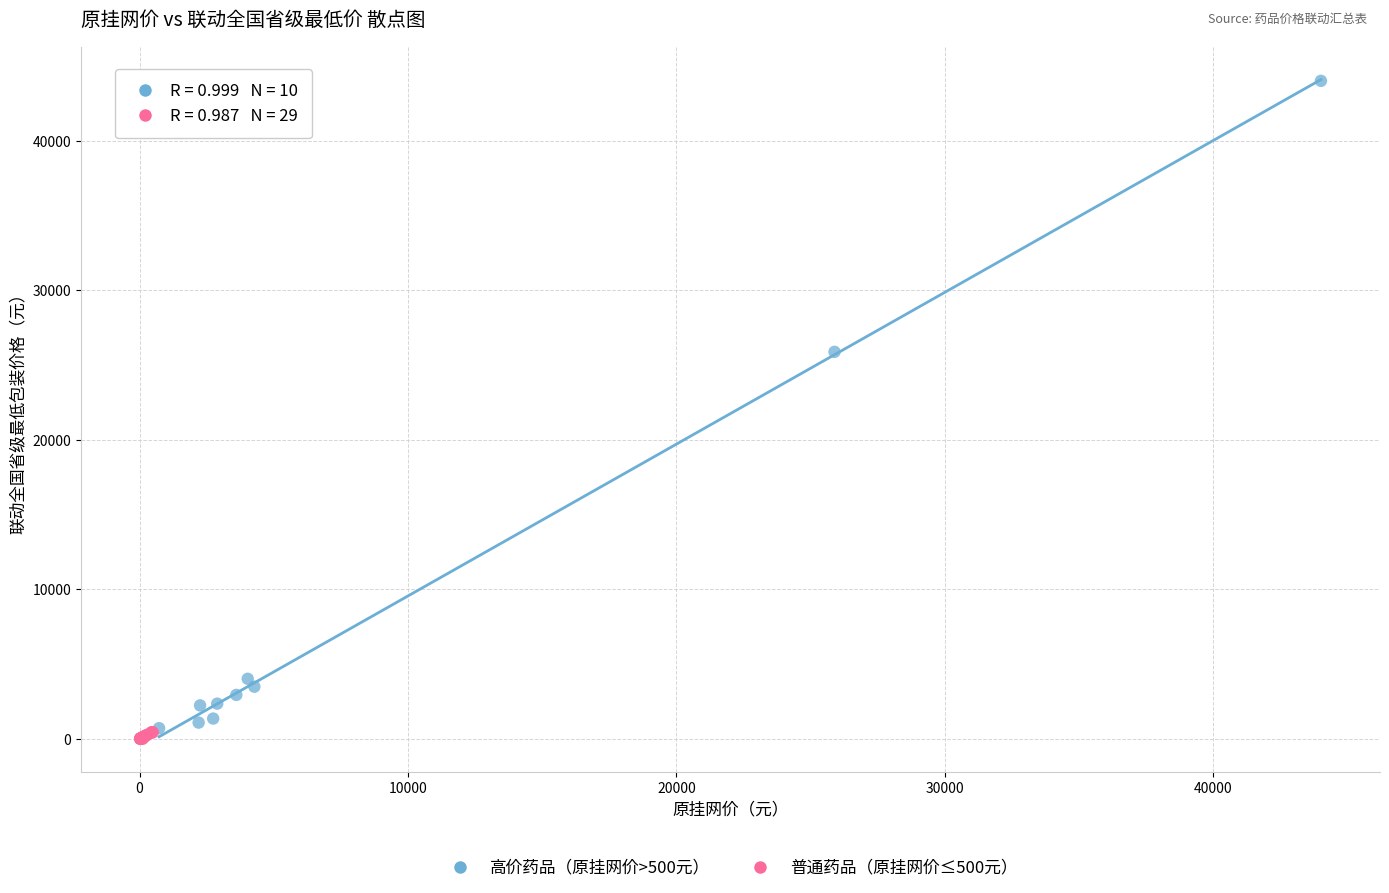

Which series reaches the minimum Y coordinate?

普通药品（原挂网价≤500元）